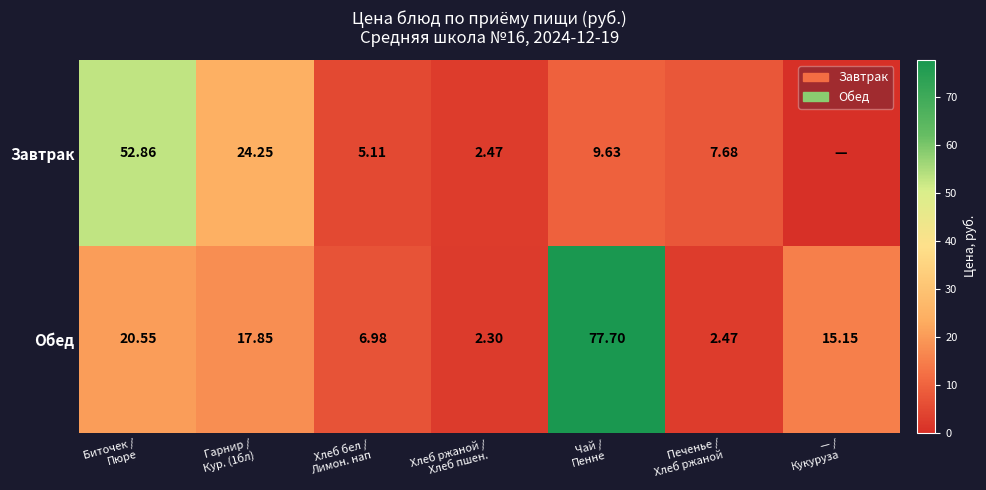

Between Гарнир /
Кур. (1бл) and Хлеб ржаной /
Хлеб пшен., which series saw the biggest shift?

Завтрак